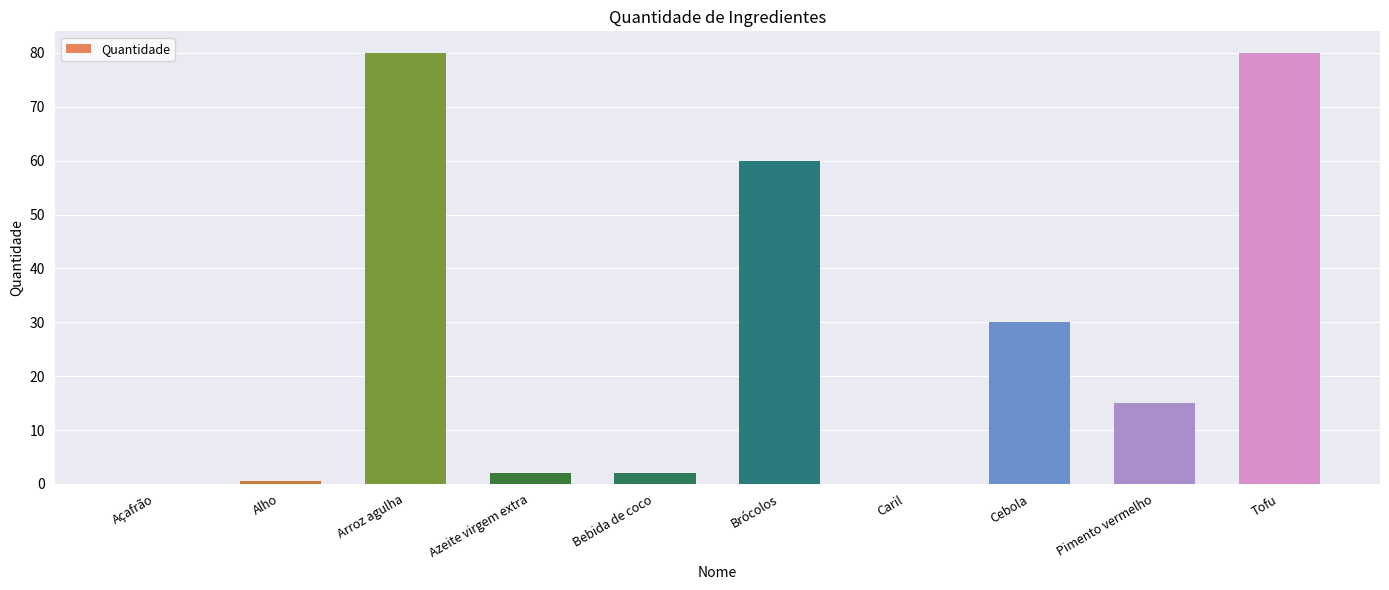

What is the sum of all values?

269.6